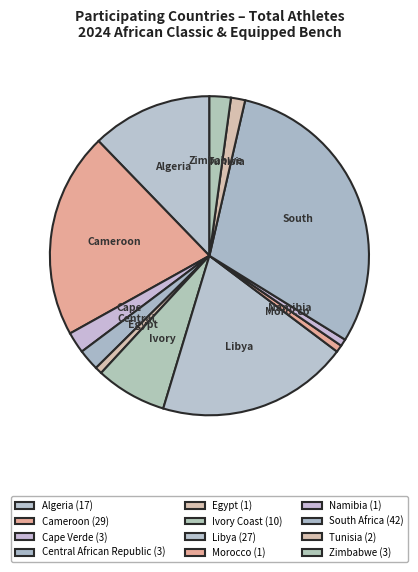

To the nearest percent, what is the difference between the largest and smallest slice percentages?

29%